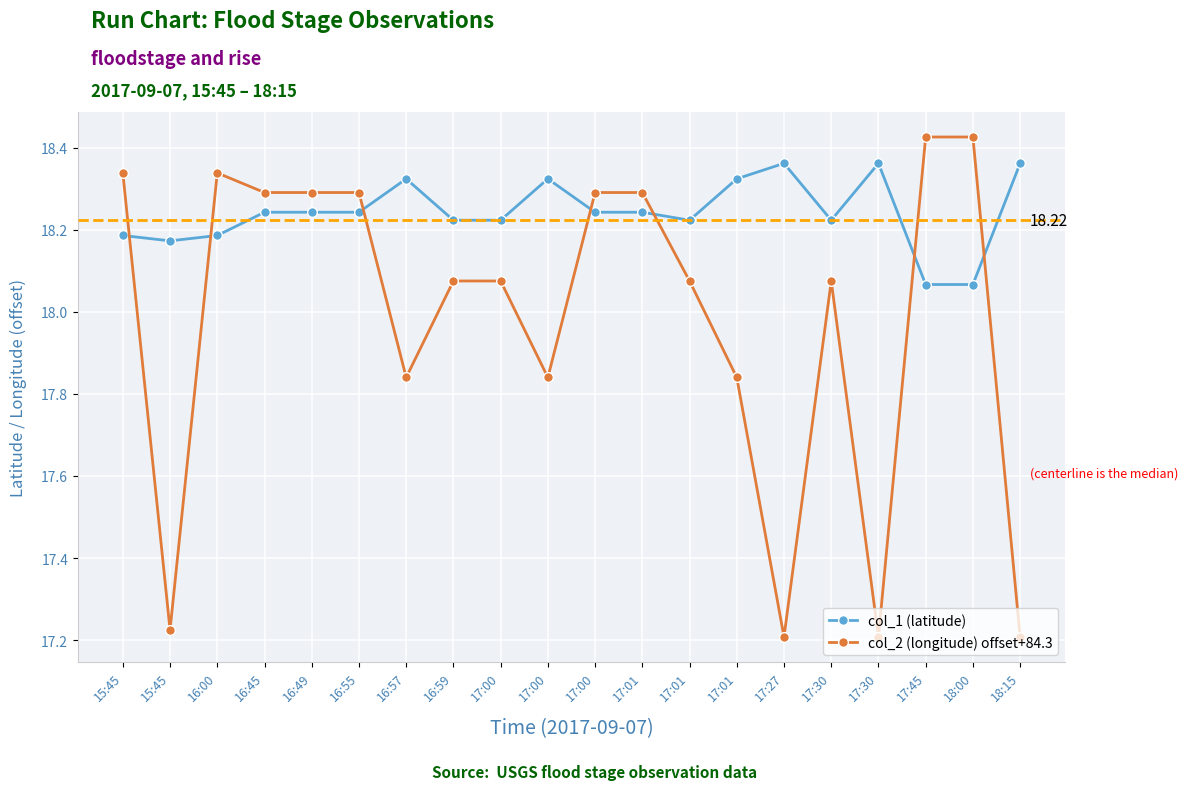

List the labels in order of col_1 (latitude) value, largest first.

17:27, 17:30, 18:15, 16:57, 17:00, 17:01, 16:45, 16:49, 16:55, 17:00, 17:01, 16:59, 17:00, 17:01, 17:30, 15:45, 16:00, 15:45, 17:45, 18:00